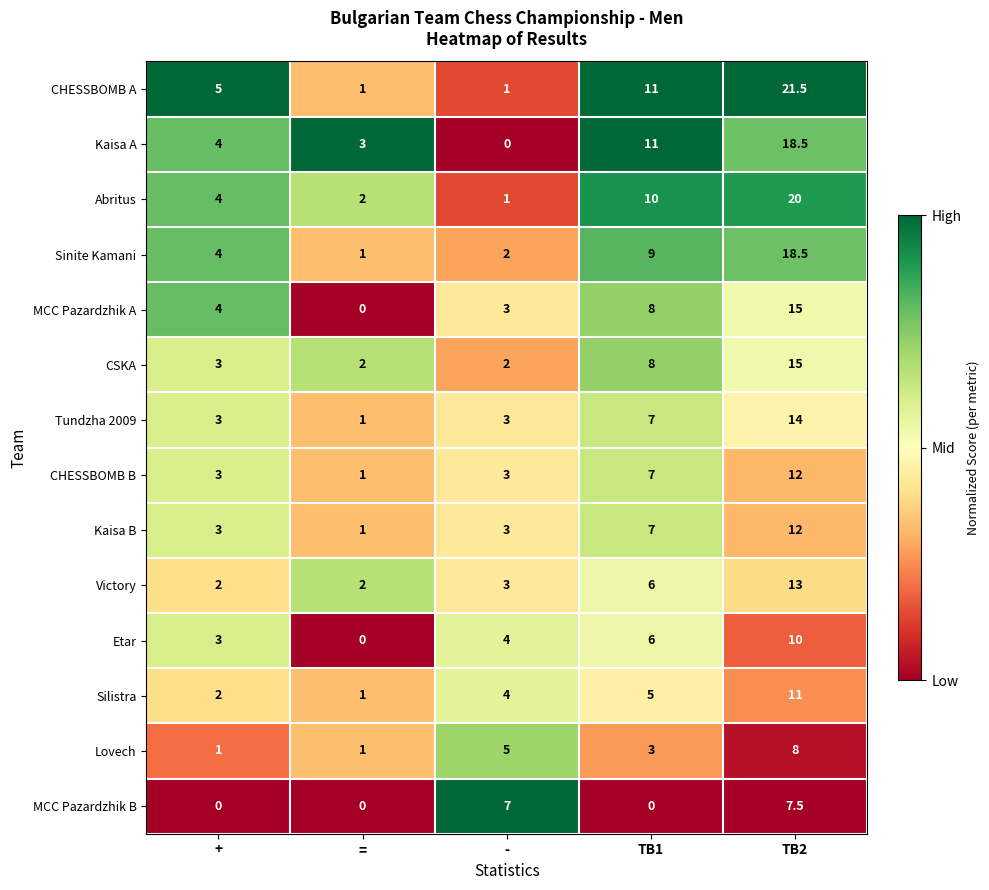

Between = and TB2, which series saw the biggest shift?

CHESSBOMB A